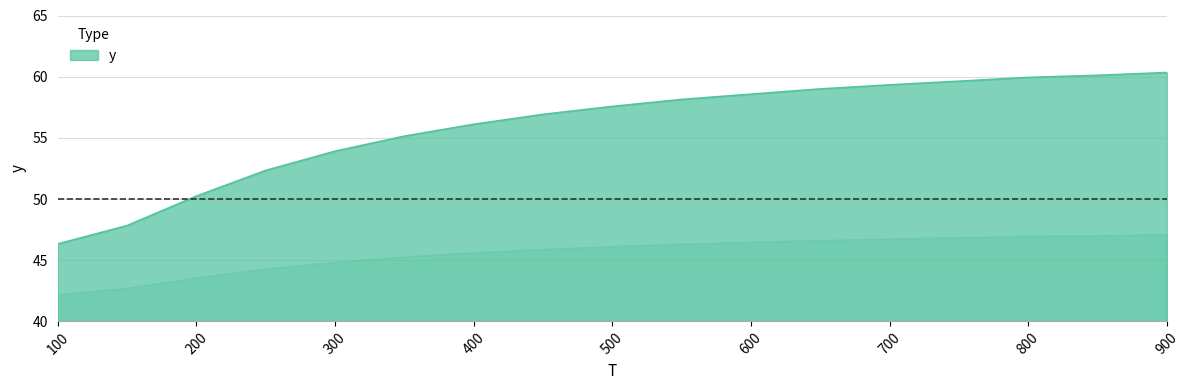

What is the smallest value displayed?

46.3